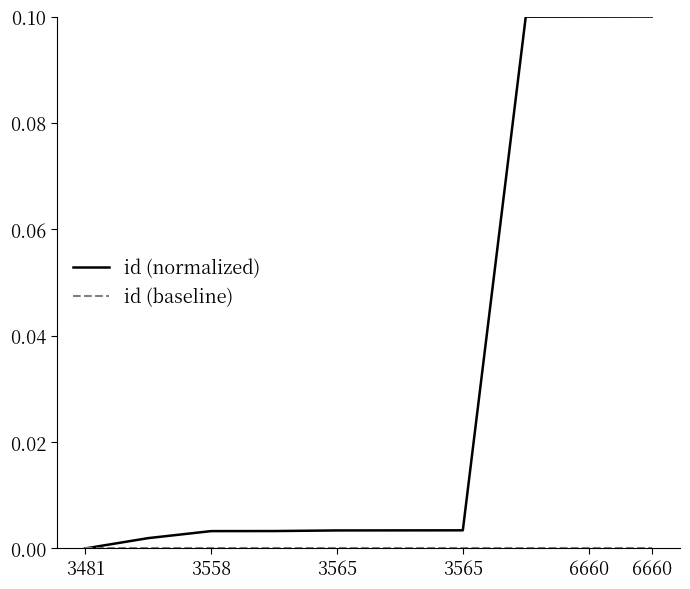

Which series has the largest range (max minus min)?

id (normalized)